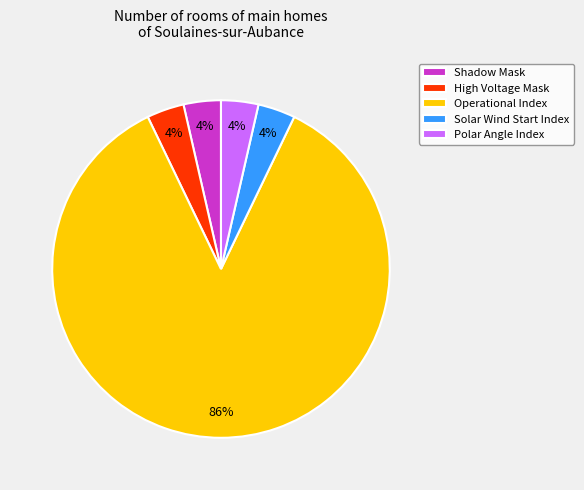

Is it true that Shadow Mask is 14% of the pie?

False